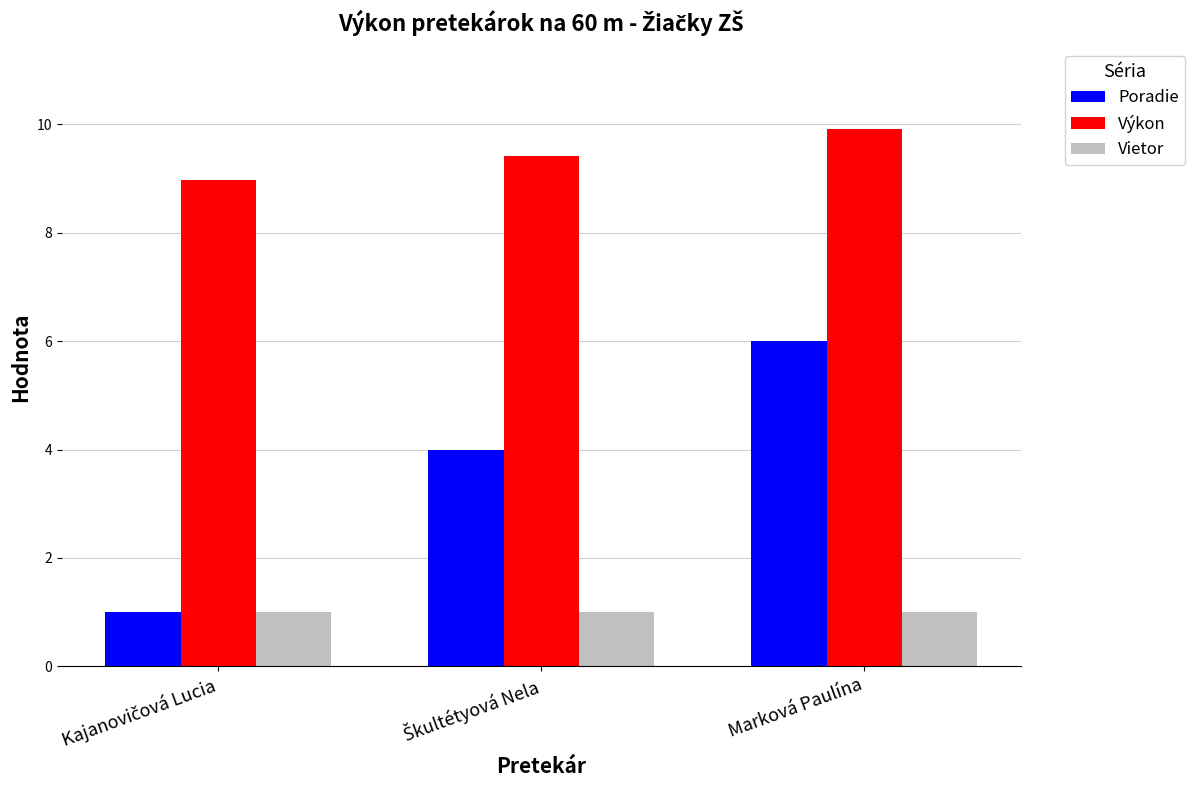

Which series has the widest spread of values?

Poradie